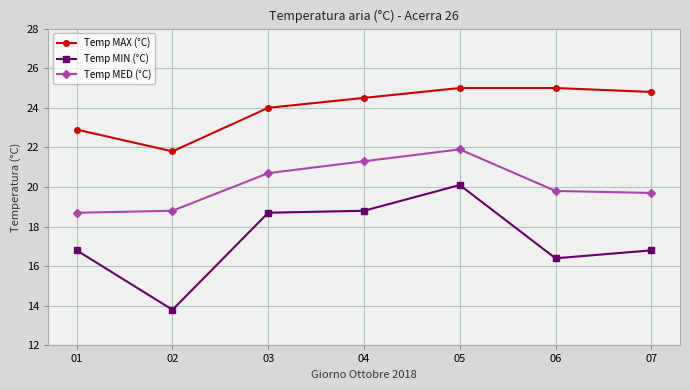

What is the difference between the highest and lowest values at 01?

6.1